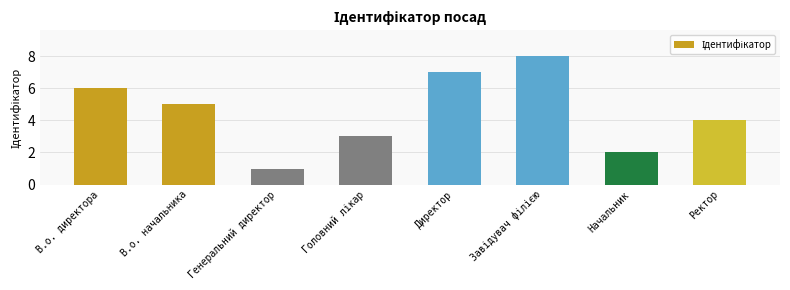

At which label does the data first exceed 5?

В.о. директора